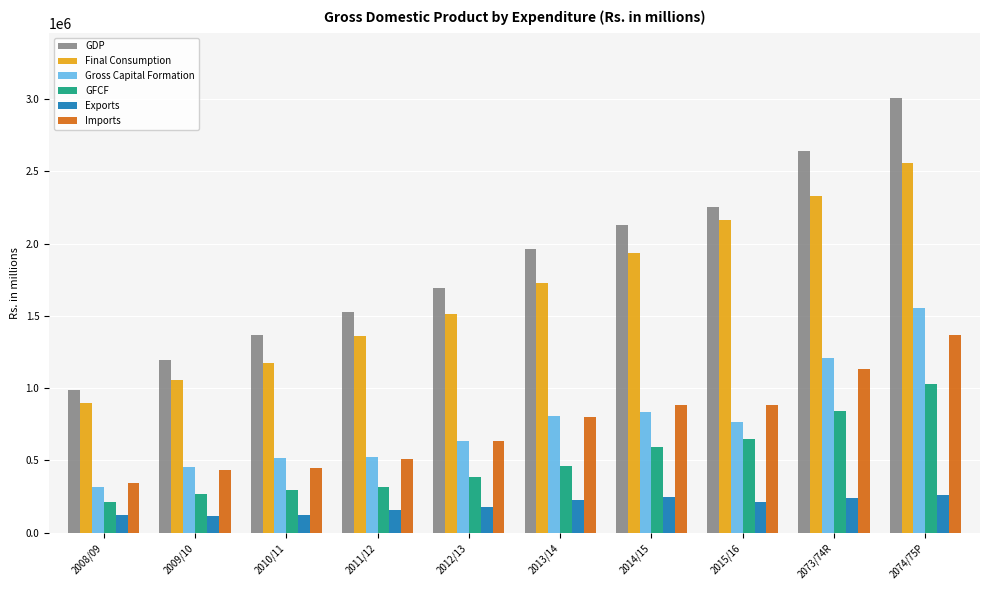

What is the label of the 8th bar from the left?

2015/16